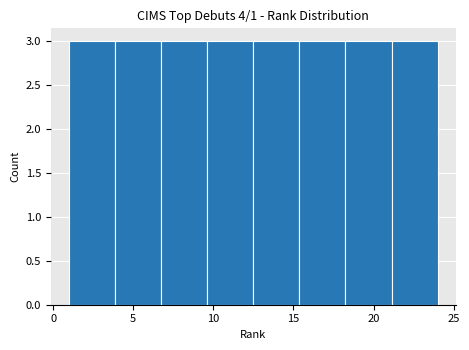

Reading left to right, transcribe this chart: for each bar, give the range it covers on the x-axis and its height. Neither the bar edges nor the heights are printed on the chart, so give them approximately, as read against the axes.

1.0 to 4.0: 3
4.0 to 7.0: 3
7.0 to 9.5: 3
9.5 to 12.5: 3
12.5 to 15.5: 3
15.5 to 18.5: 3
18.5 to 21.0: 3
21.0 to 24.0: 3